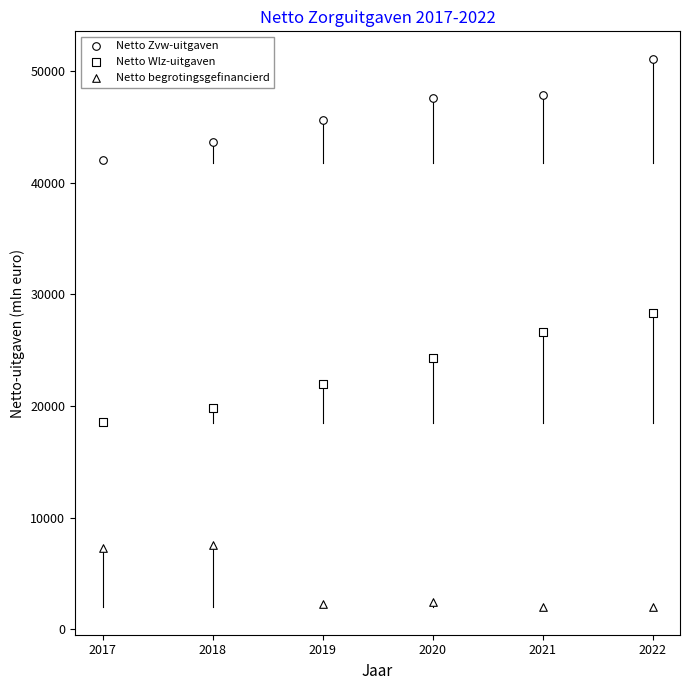

How many data points are displayed?

18